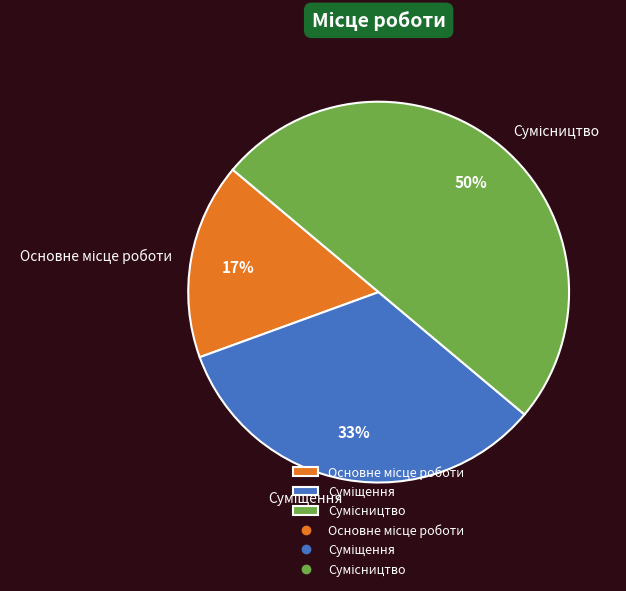

To the nearest percent, what is the average slice percentage?

33%